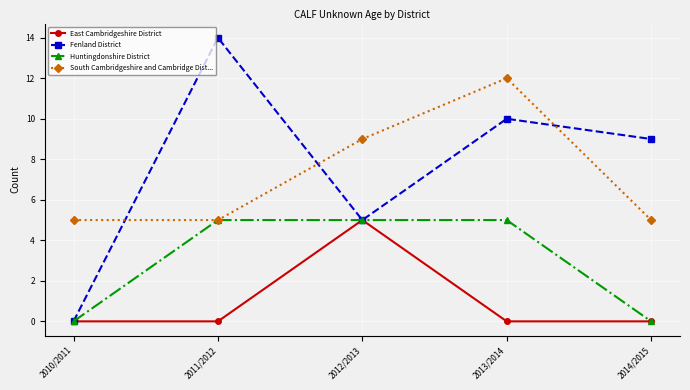

Count the East Cambridgeshire District values in the range 0 to 1.

4